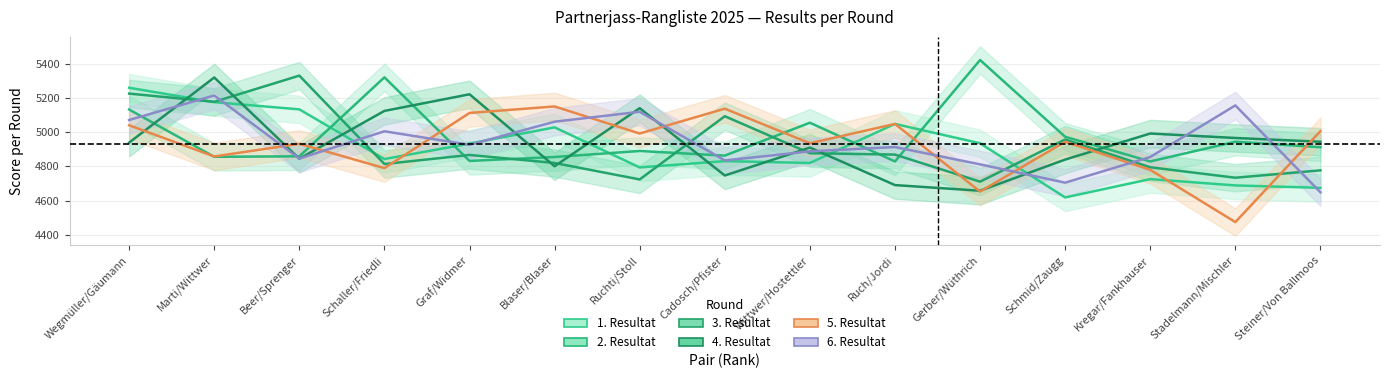

Where does the 1. Resultat series first go above 4843?

Wegmüller/Gäumann